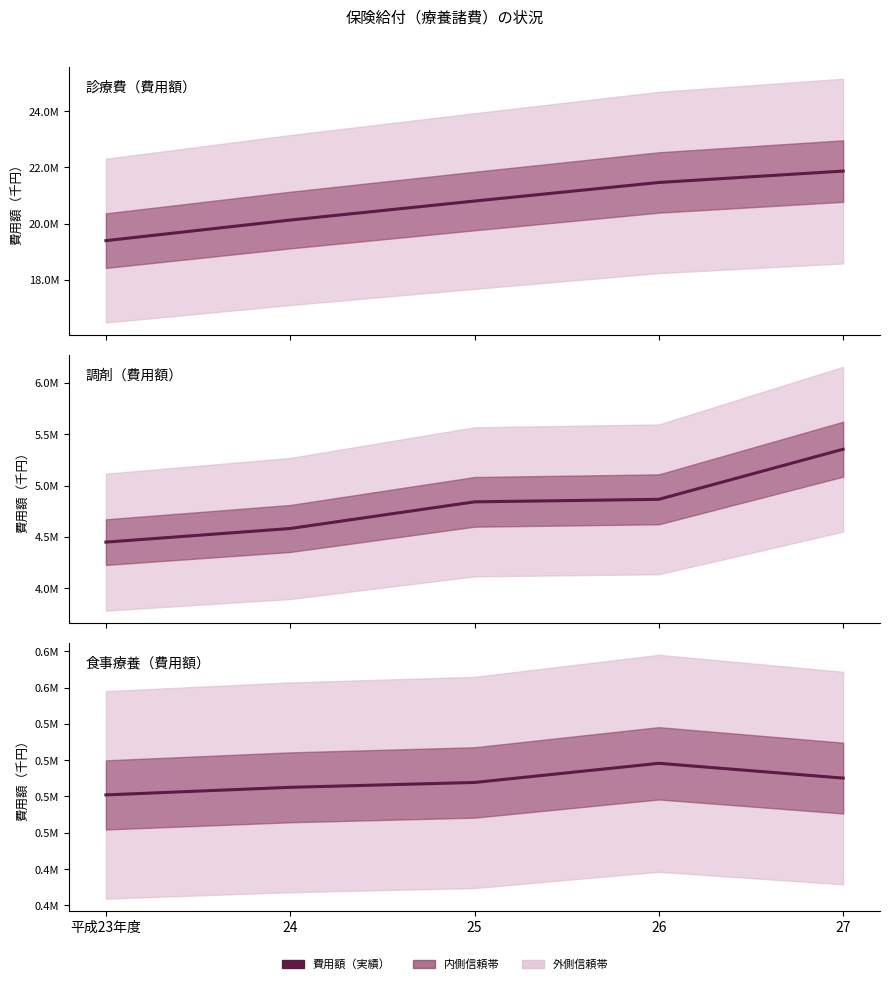

What position from the right is 26?

2